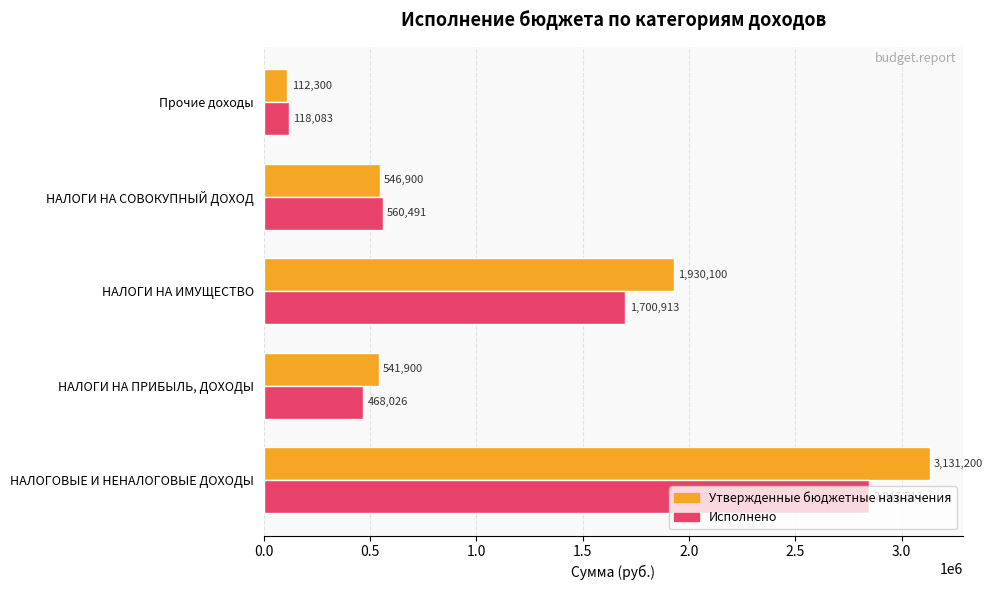

At which category is the sum across all series the highest?

НАЛОГОВЫЕ И НЕНАЛОГОВЫЕ ДОХОДЫ